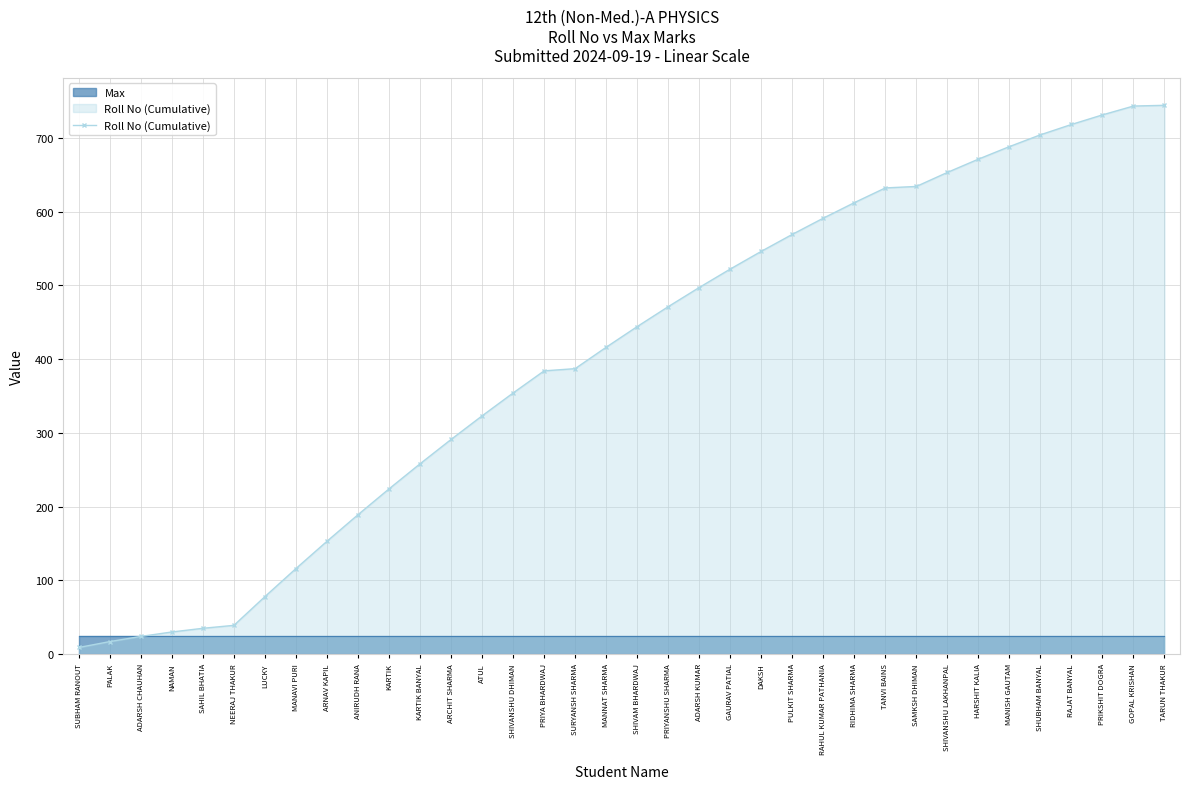

What is the value of the 22nd point from the left?

522